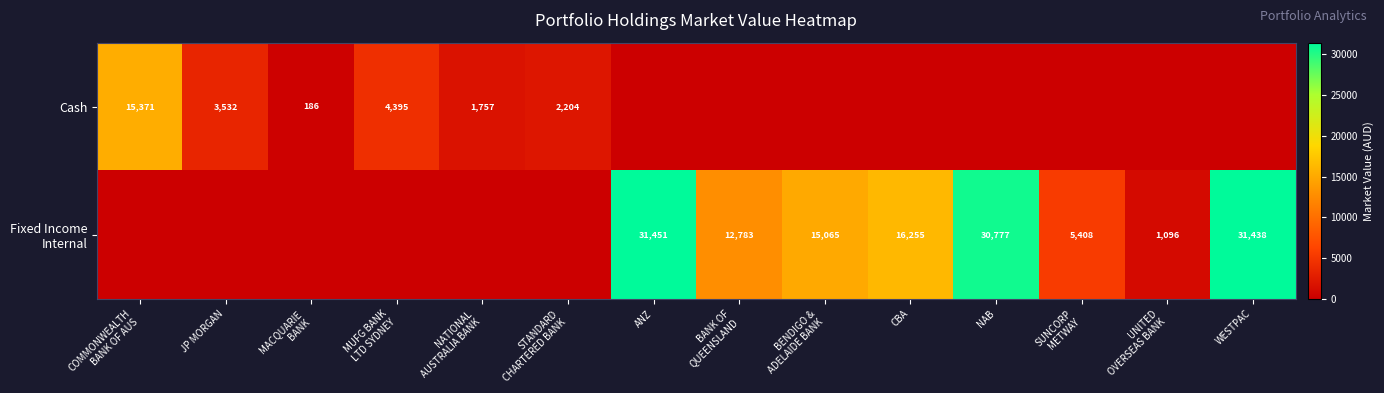

At which category does the chart reach its peak across all series?

ANZ